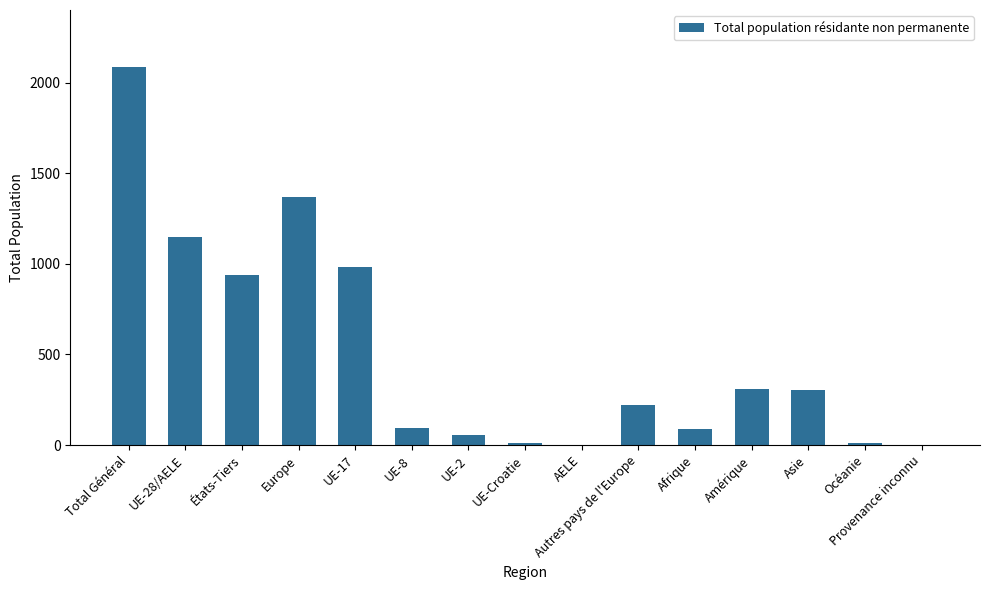

What is the greatest value displayed?

2088